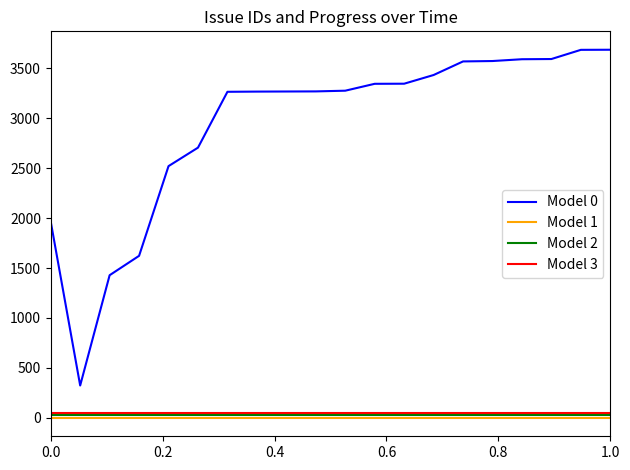

True or false: Model 0 and Model 3 intersect in this chart.

False